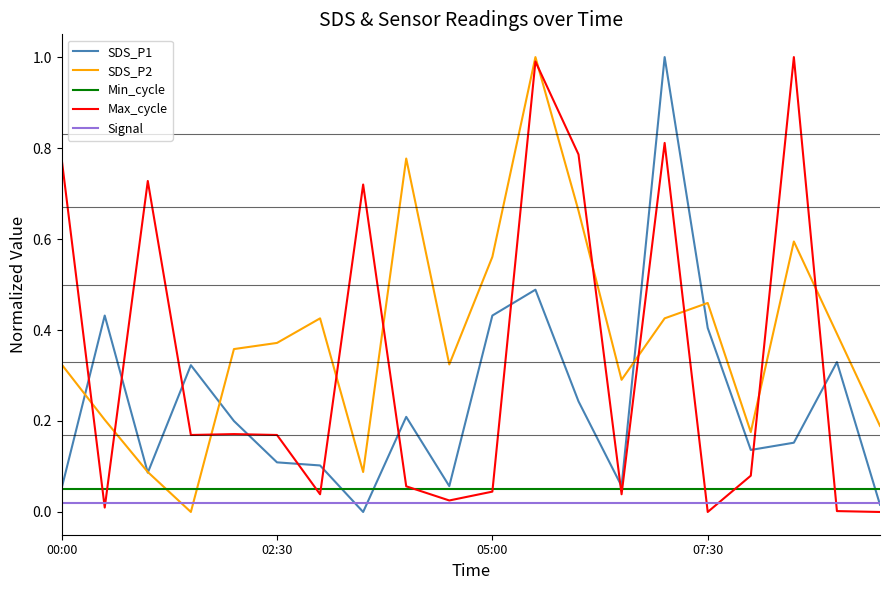

Is this an area chart (filled region under the line)?

No